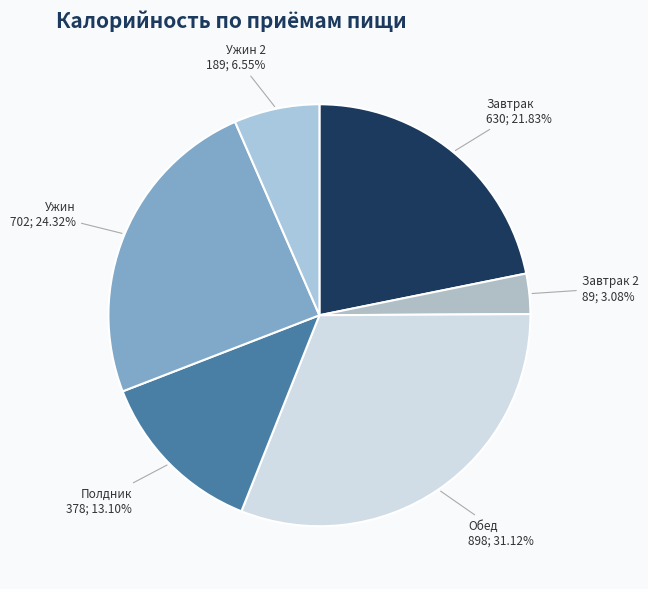

Is there a majority slice in this chart?

No